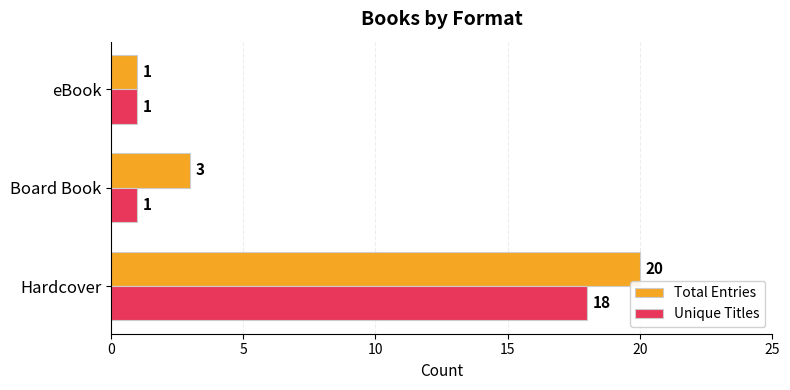

Which series has the widest spread of values?

Total Entries